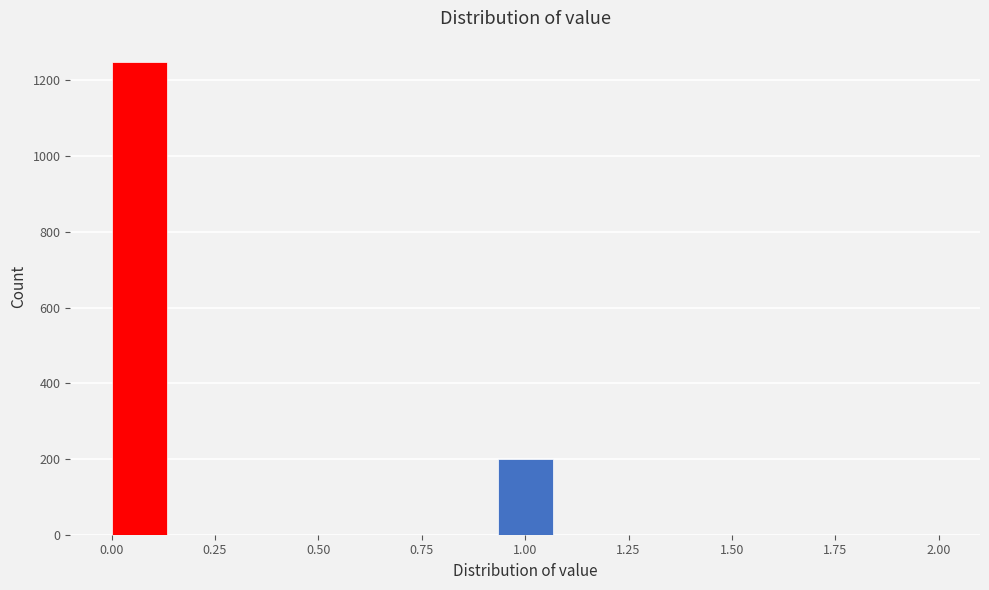

Read against the x-axis, roughly where is the centre of the tallest bar?

0.05